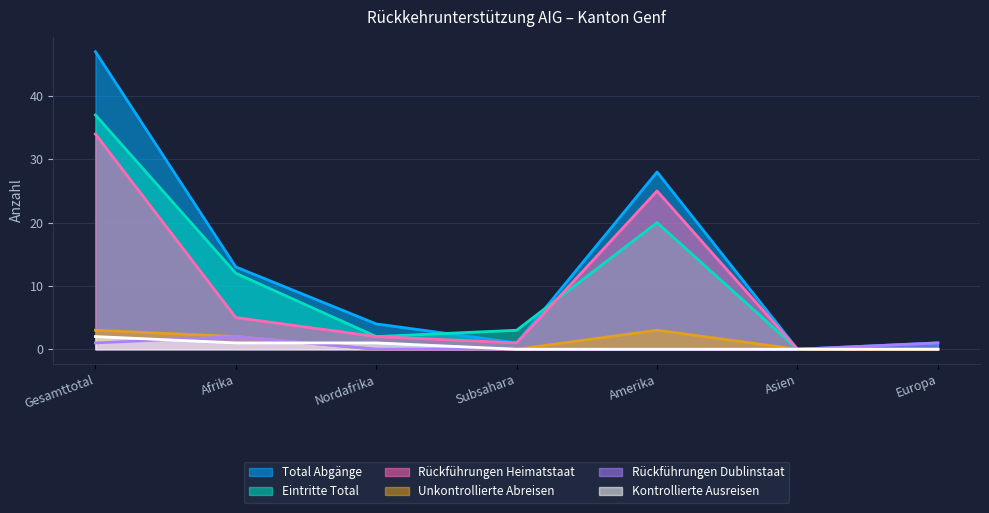

How many data points does each series have?

7